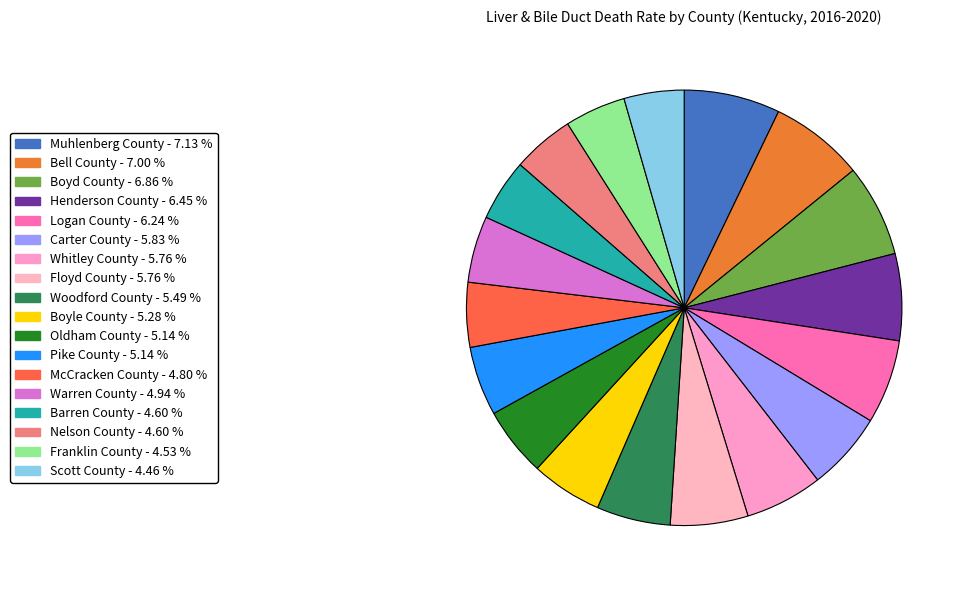

Count the number of slices in the pie.

18